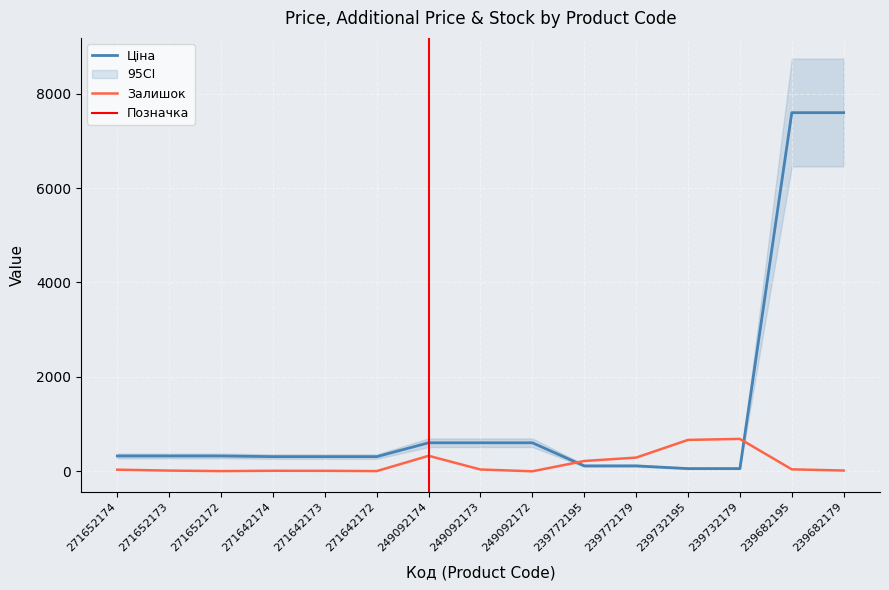

What is the difference between the highest and lowest values at 249092173?

565.7